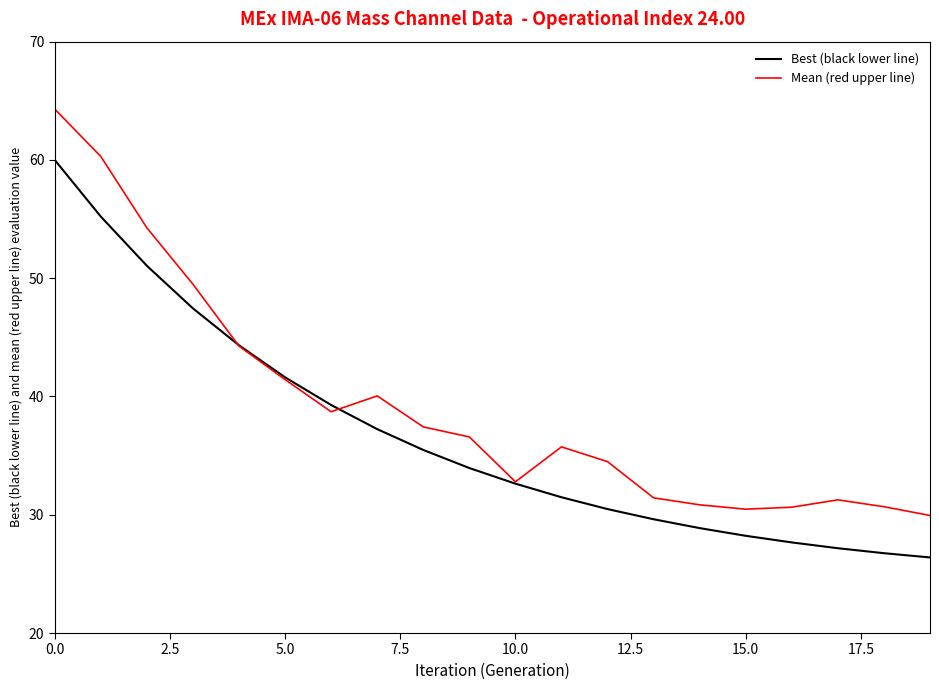

What is the maximum value shown in the chart?

64.3